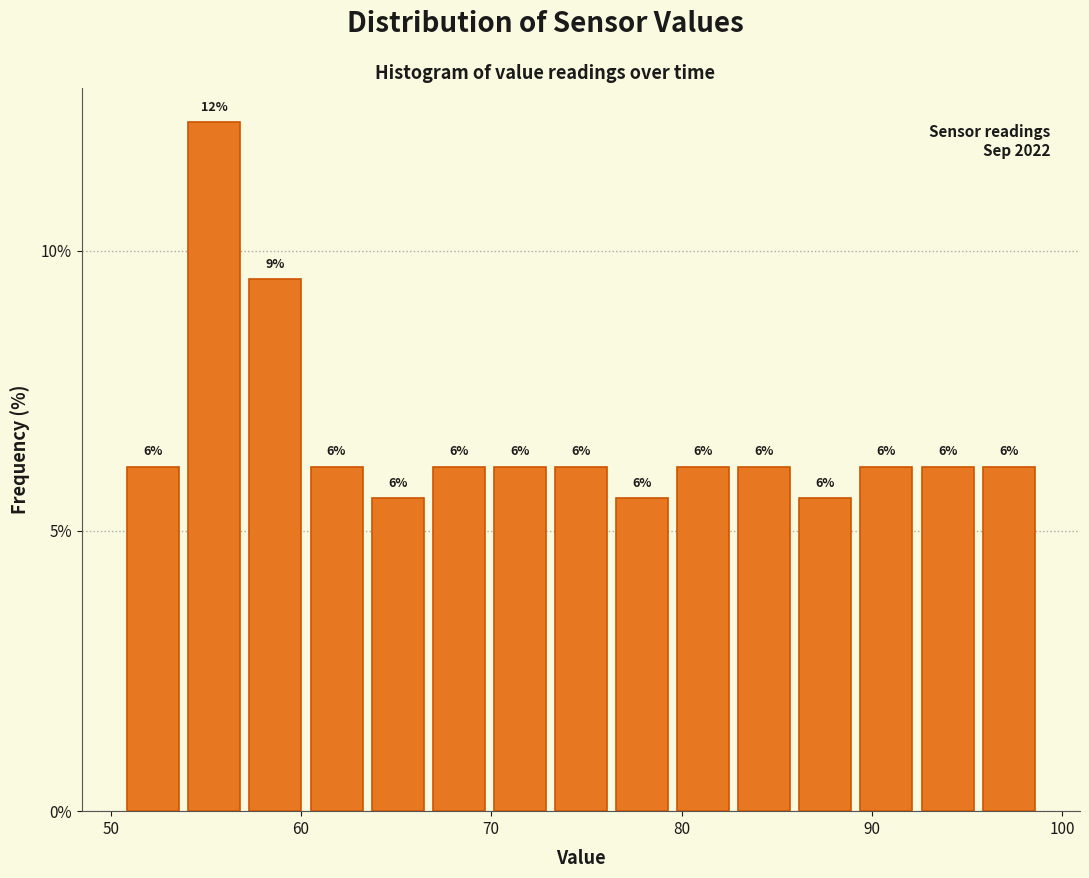

Around what value on the x-axis is the tallest bar? Give the approximate position of its centre, as read against the axis.

55